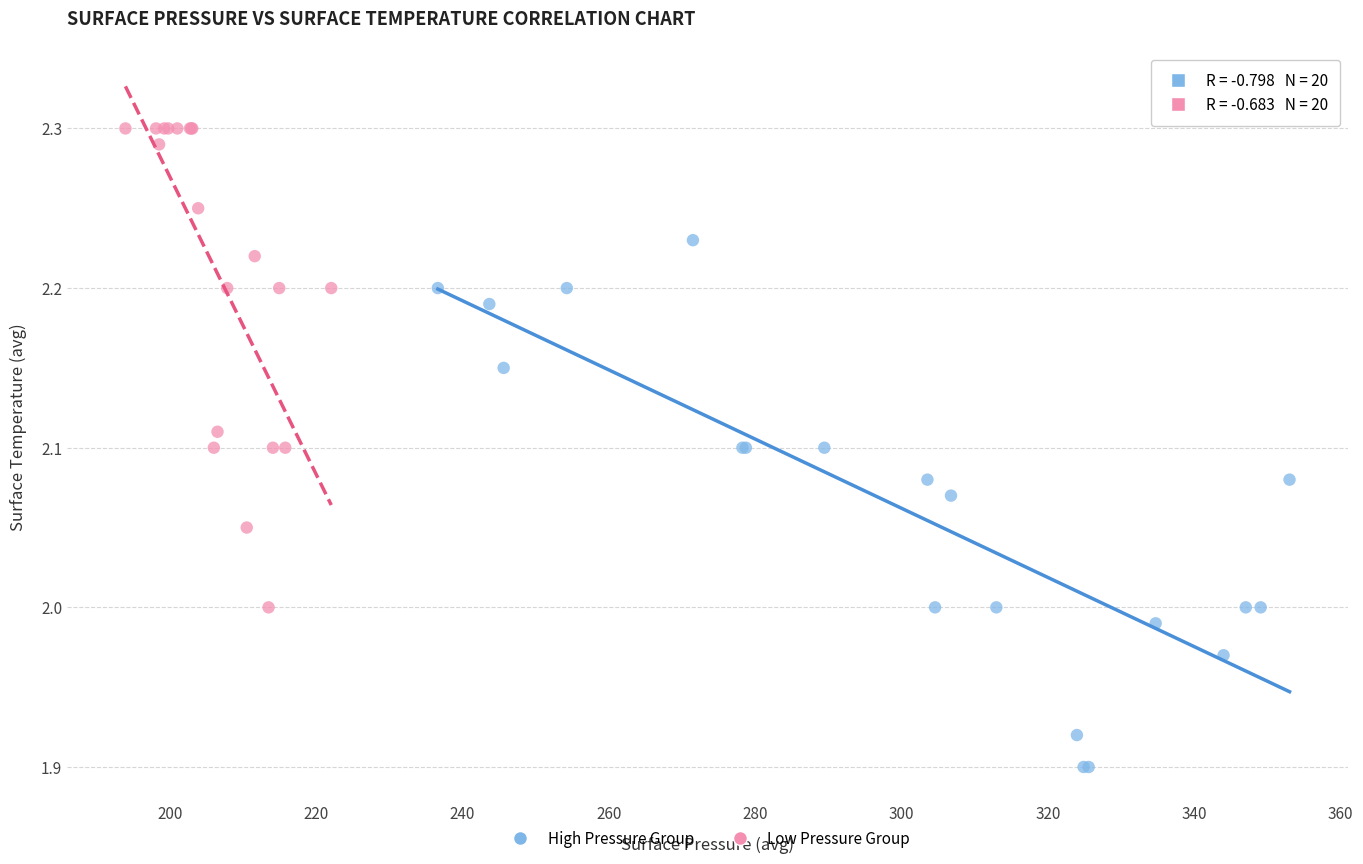

Which series reaches the maximum Y coordinate?

Low Pressure Group